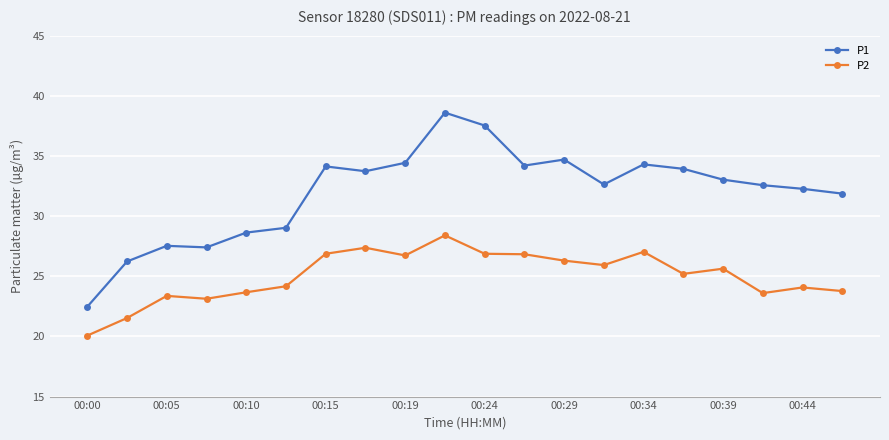

What is the value of the P1 point at the 16th from the left?

33.9